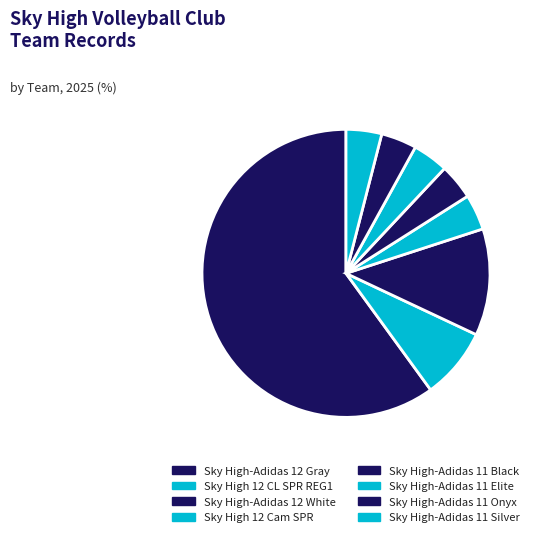

Is it true that Sky High 12 CL SPR REG1 is 17% of the pie?

False